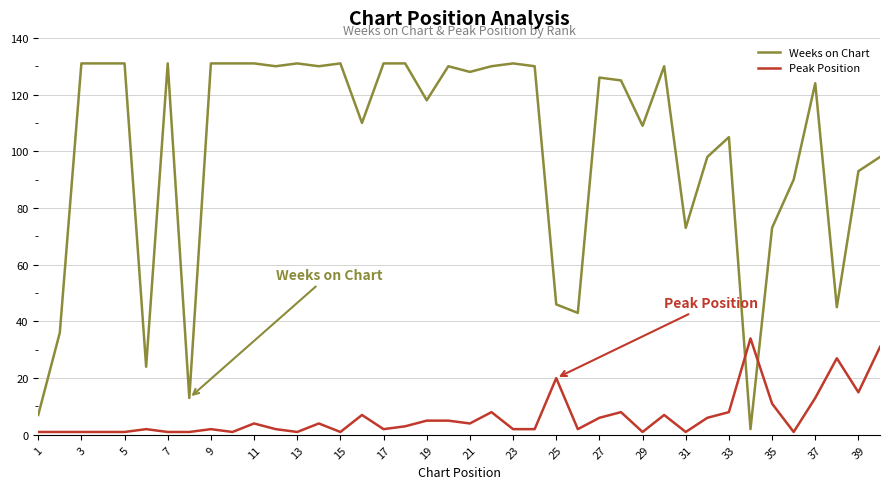

What is the maximum value for Weeks on Chart?

131